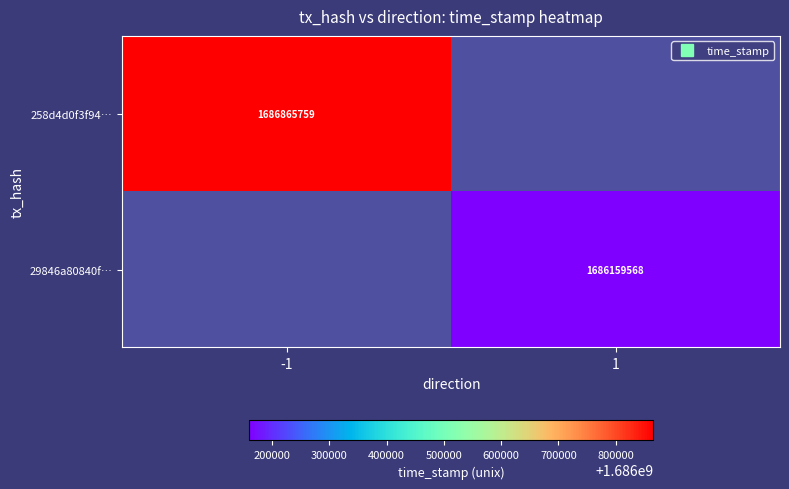

Which category has the lowest value in the 258d4d0f3f94… series?

-1